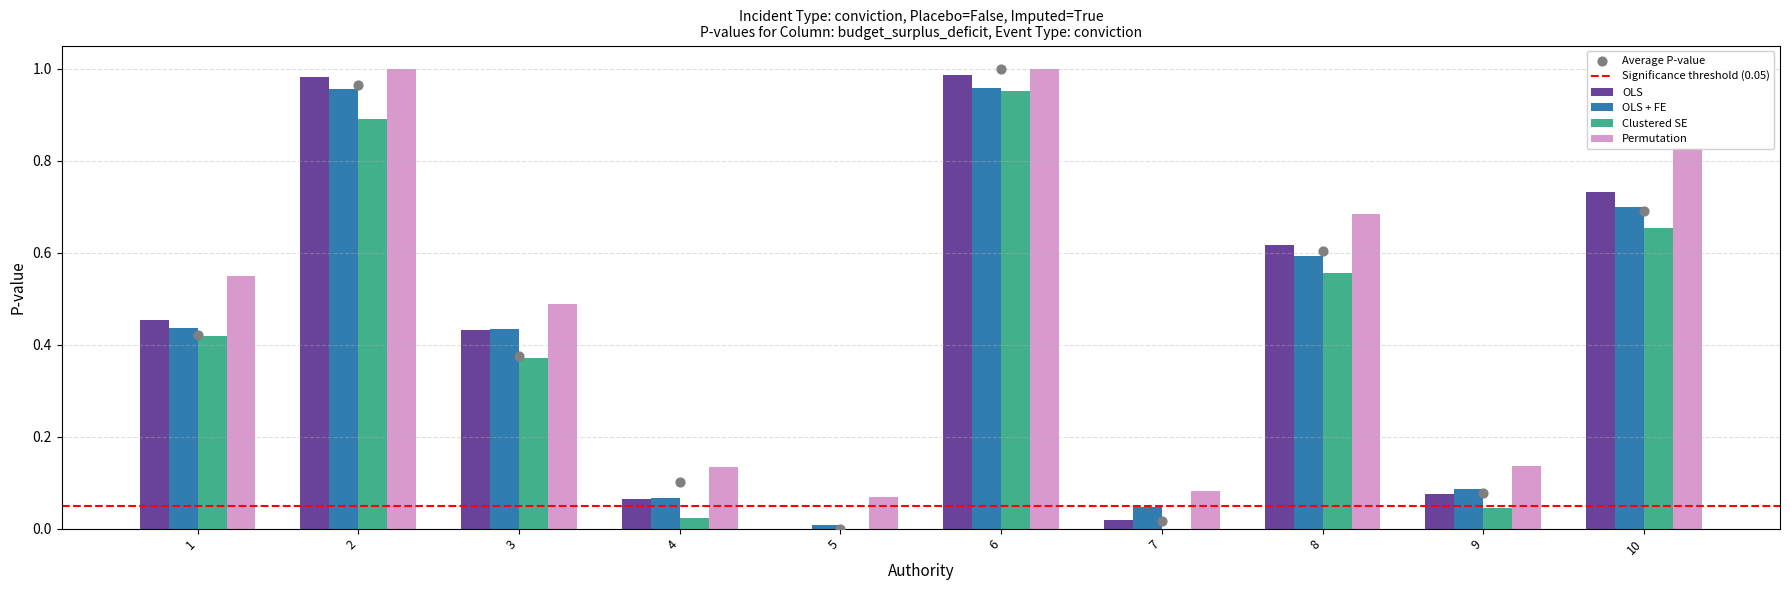

Between 10 and 8, which is larger?

10